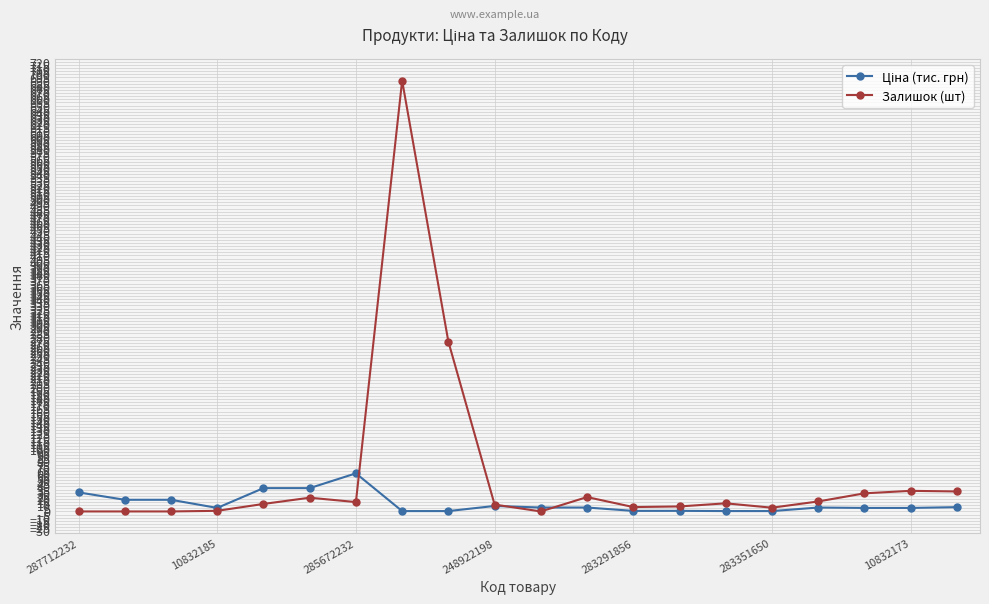

Which series has the largest total across all categories?

Залишок (шт)